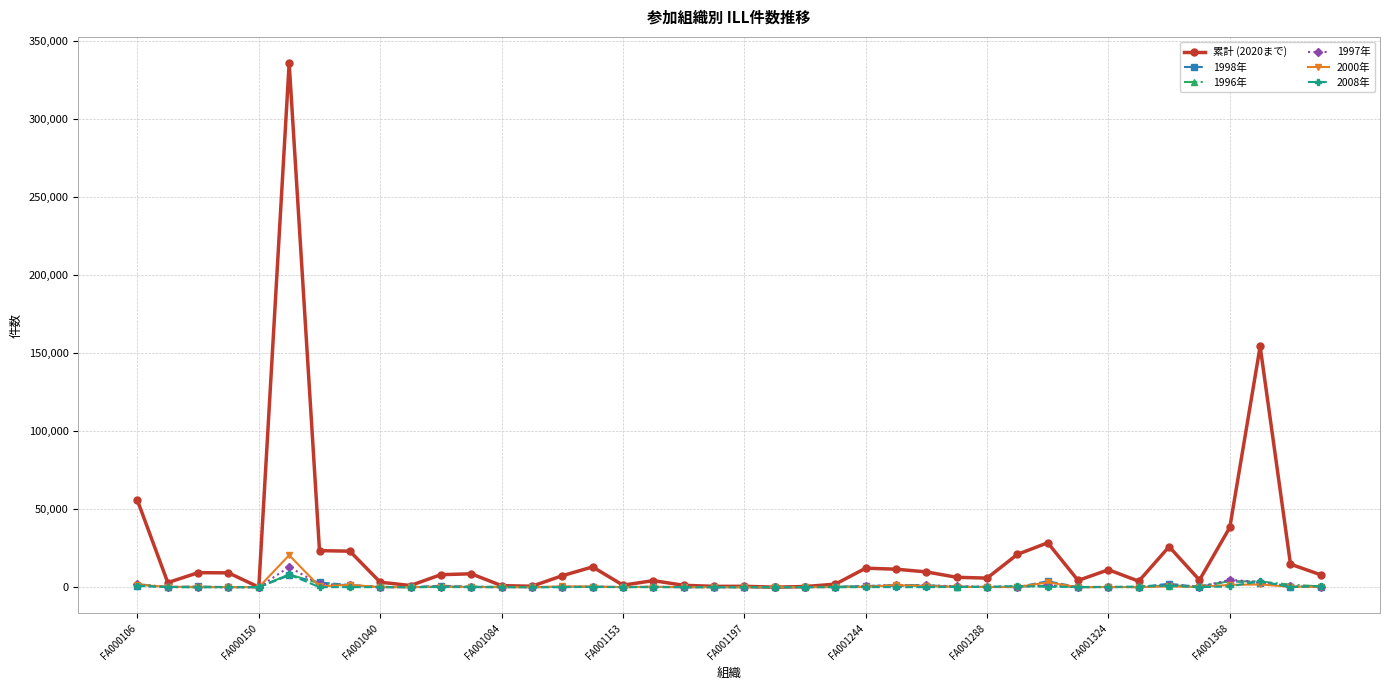

What are all the series names shown in the legend?

累計 (2020まで), 1998年, 1996年, 1997年, 2000年, 2008年